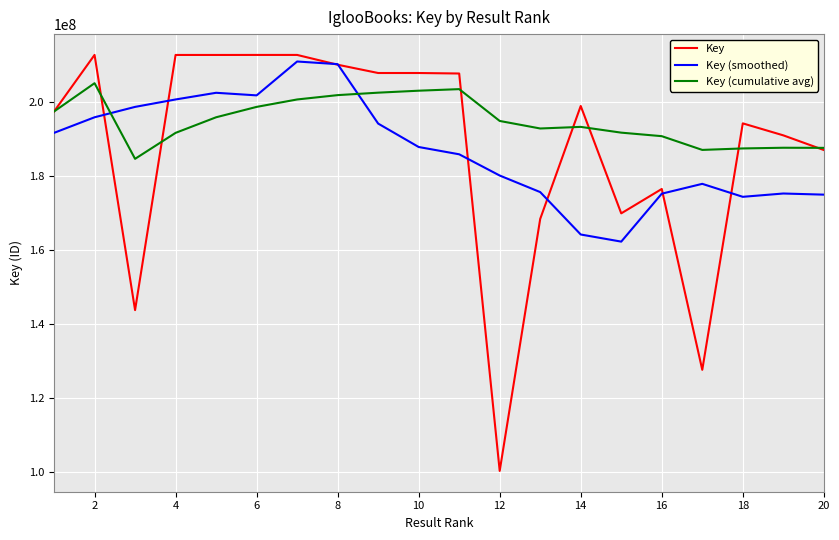

Which series has the largest total across all categories?

Key (cumulative avg)